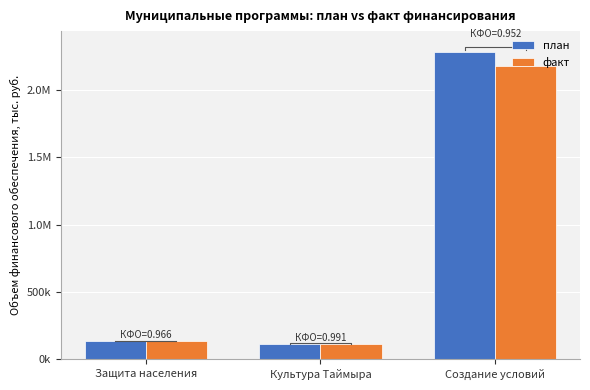

Reading left to right, list all the values displayed in this chart.

план: 136830.5	115225.8	2285426.4
факт: 132121.0	114237.9	2175475.1